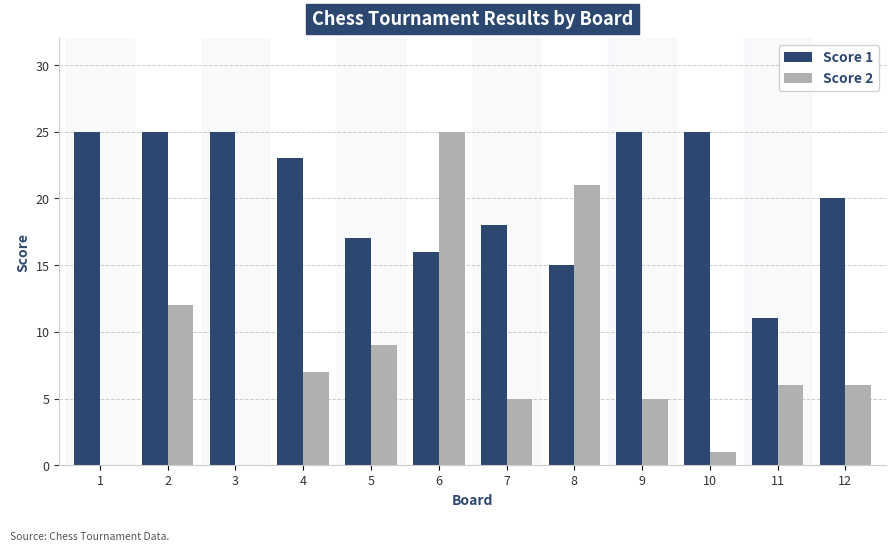

At which label does Score 2 reach its peak?

6